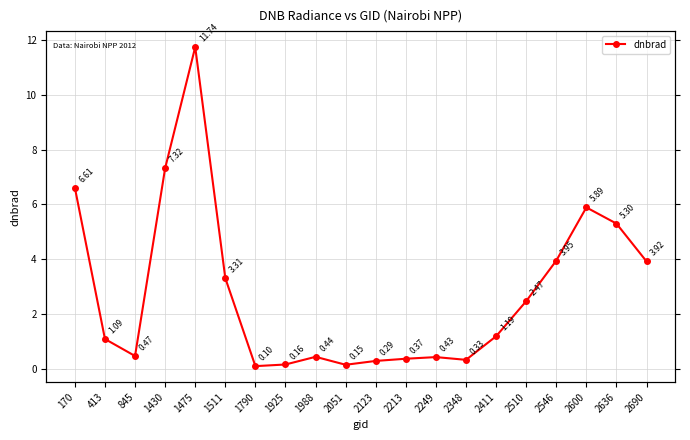

Count the number of data series in this chart.

1